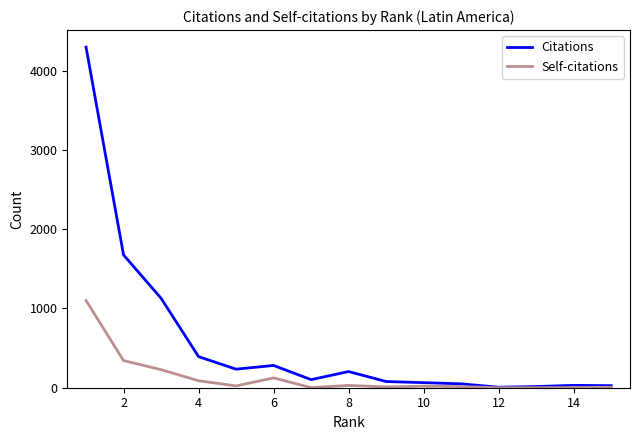

Which series has the largest total across all categories?

Citations